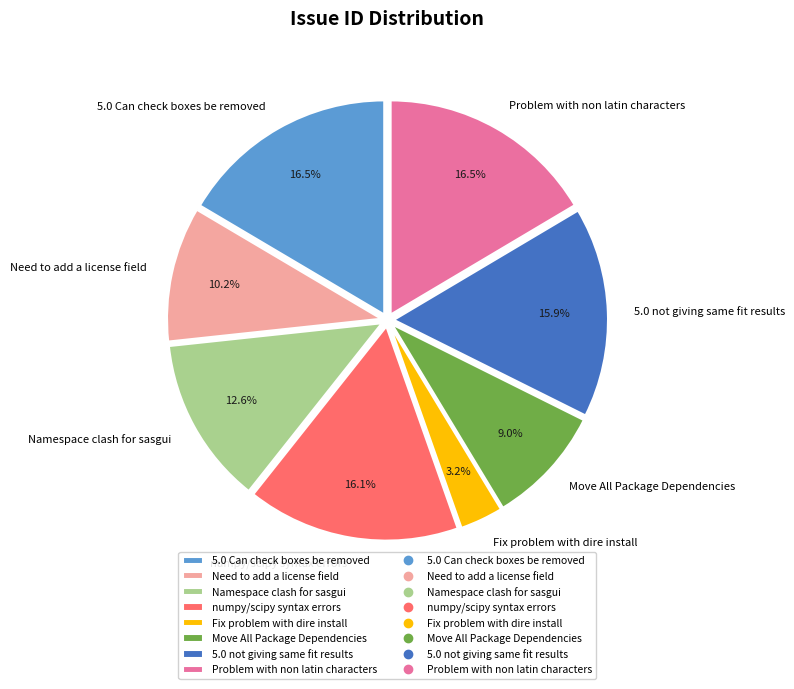

Approximately how many times larger is the value at Namespace clash for sasgui compared to Fix problem with dire install?

3.9